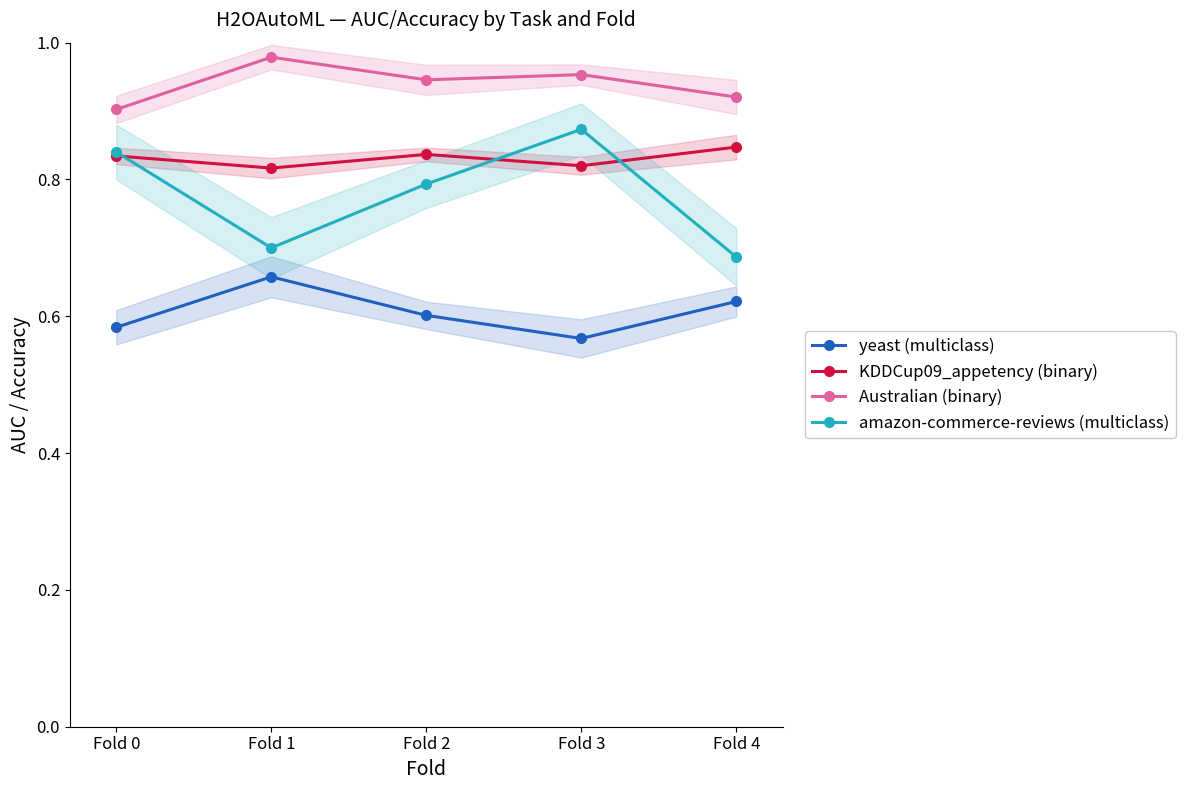

How many intersections are there between KDDCup09_appetency (binary) and amazon-commerce-reviews (multiclass)?

3